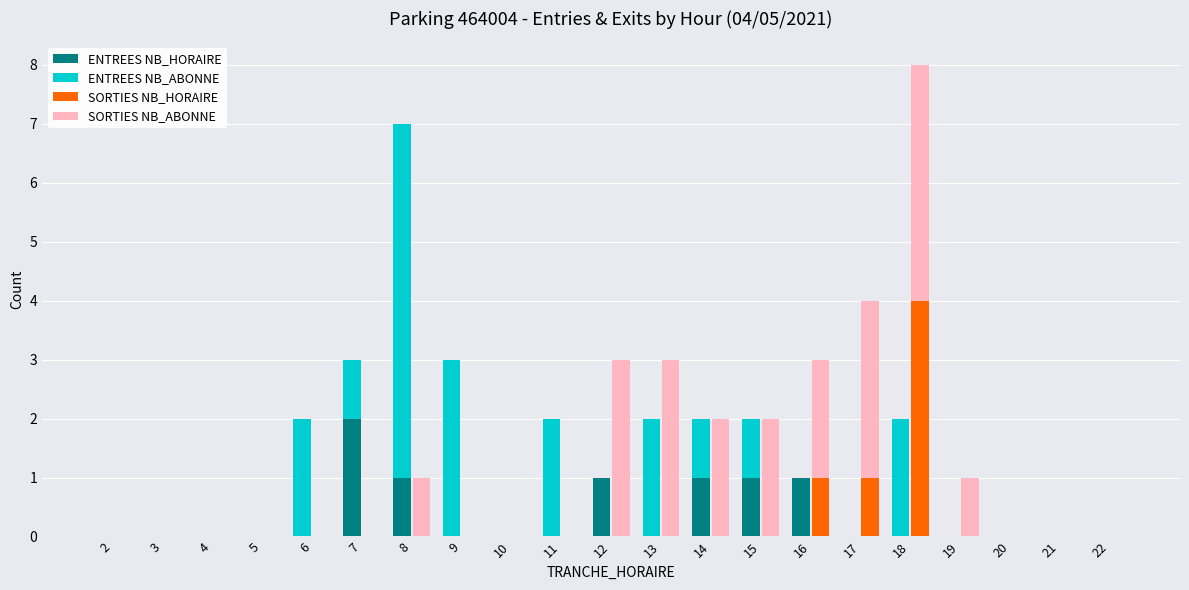

What is the spread (max minus min) of values at 12?

3